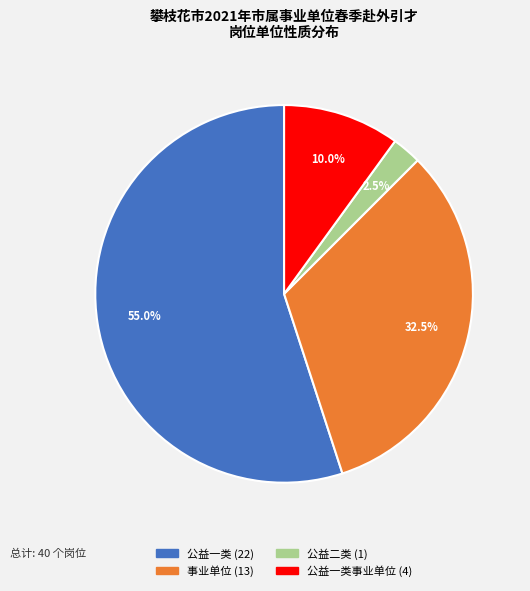

Is there any slice that represents more than half of the pie?

Yes